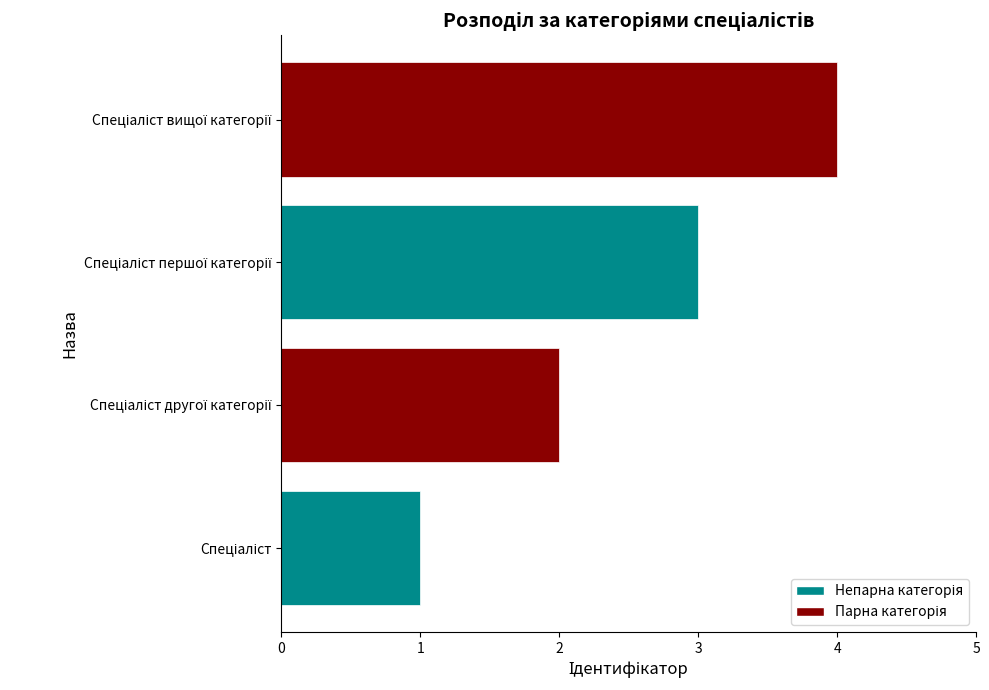

What is the difference between the maximum and minimum values?

3